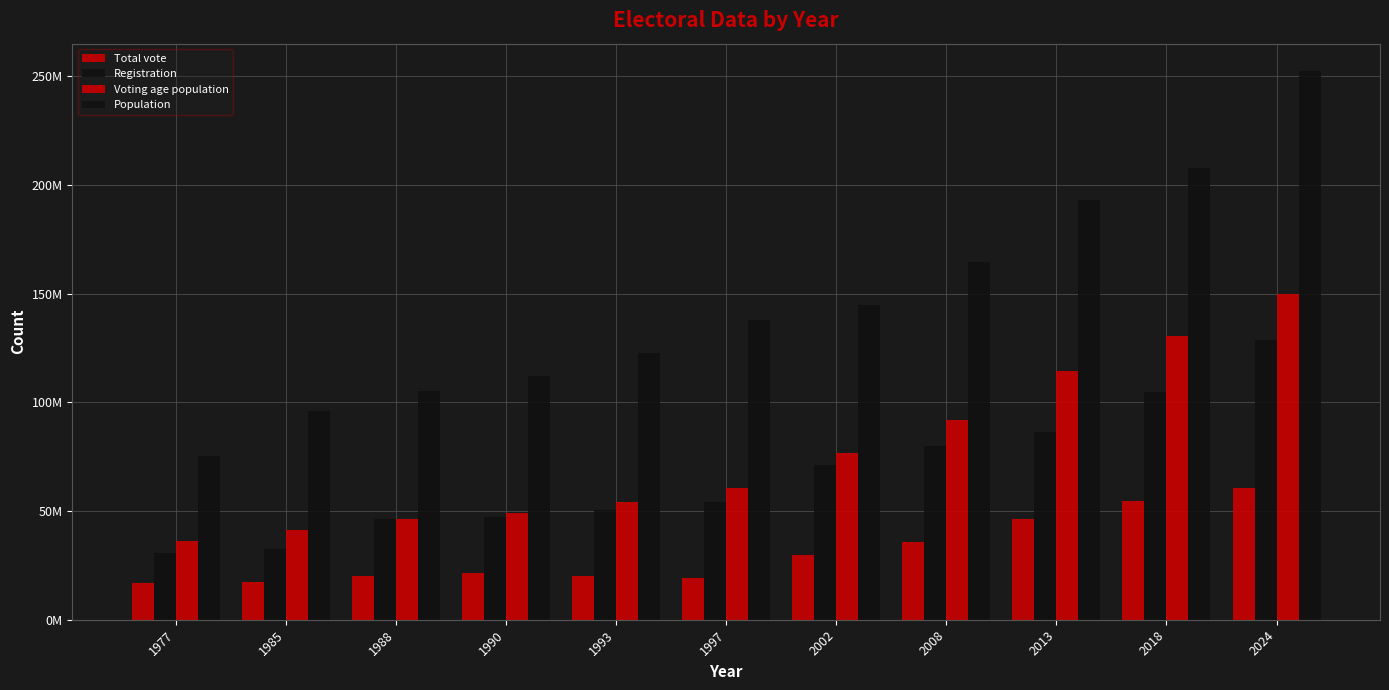

Are the bars horizontal?

No